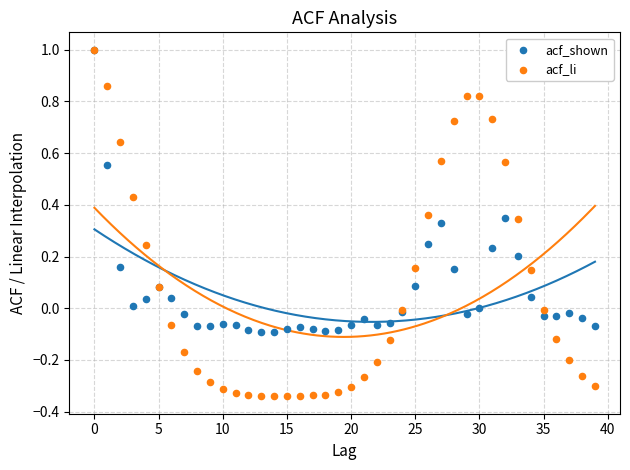

What are all the series names shown in the legend?

acf_shown, acf_li